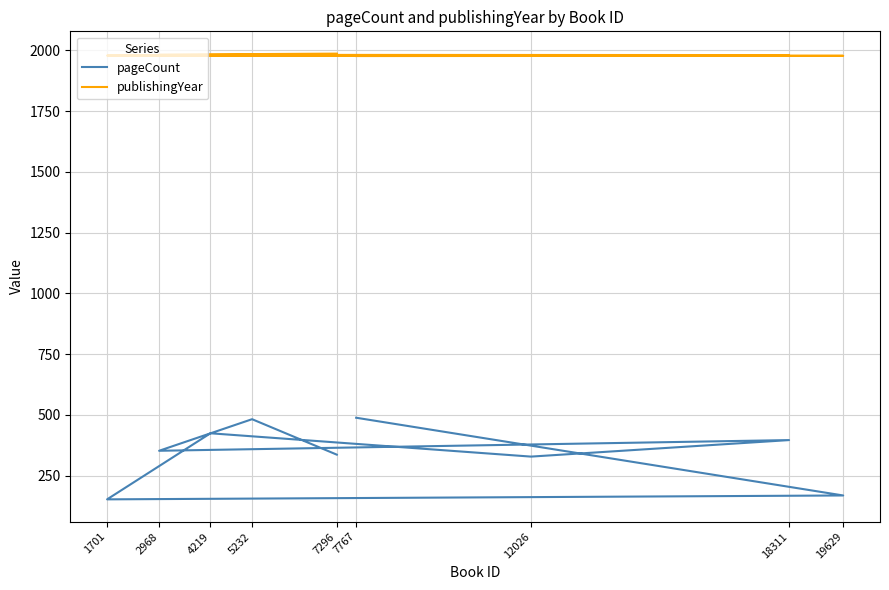

Rank the series by their average value, from lowest to highest.

pageCount, publishingYear